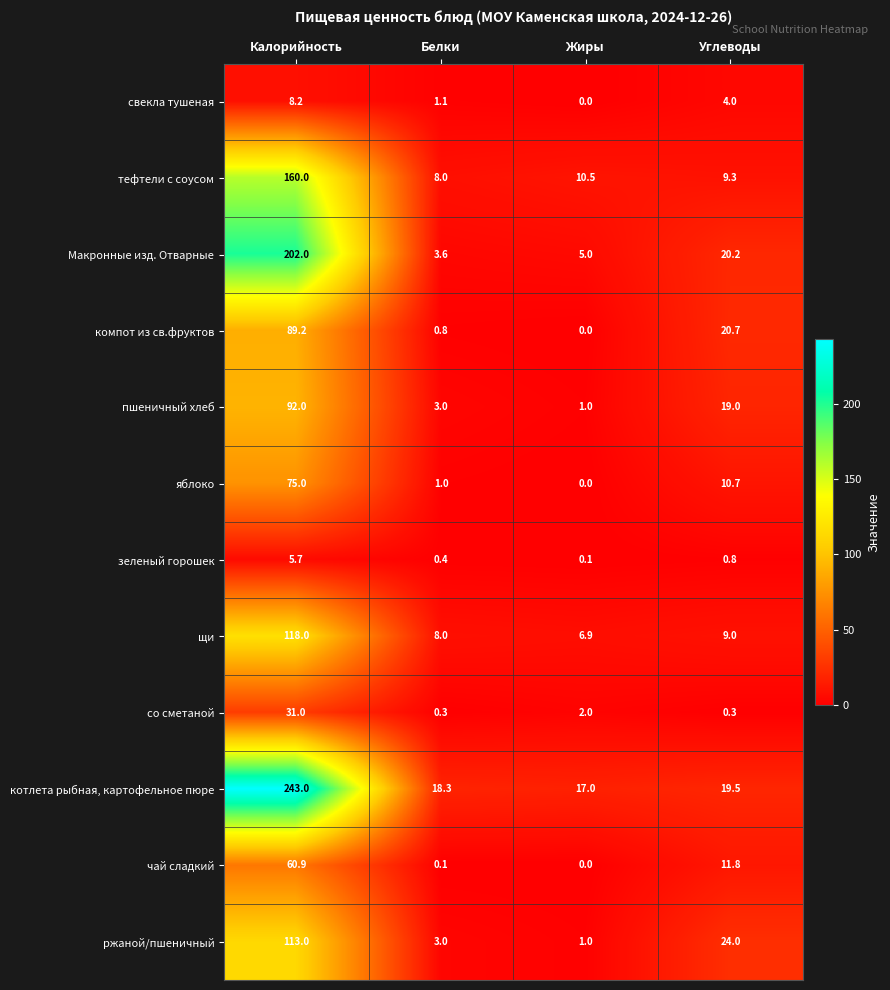

Read the пшеничный хлеб value at Калорийность.

92.0